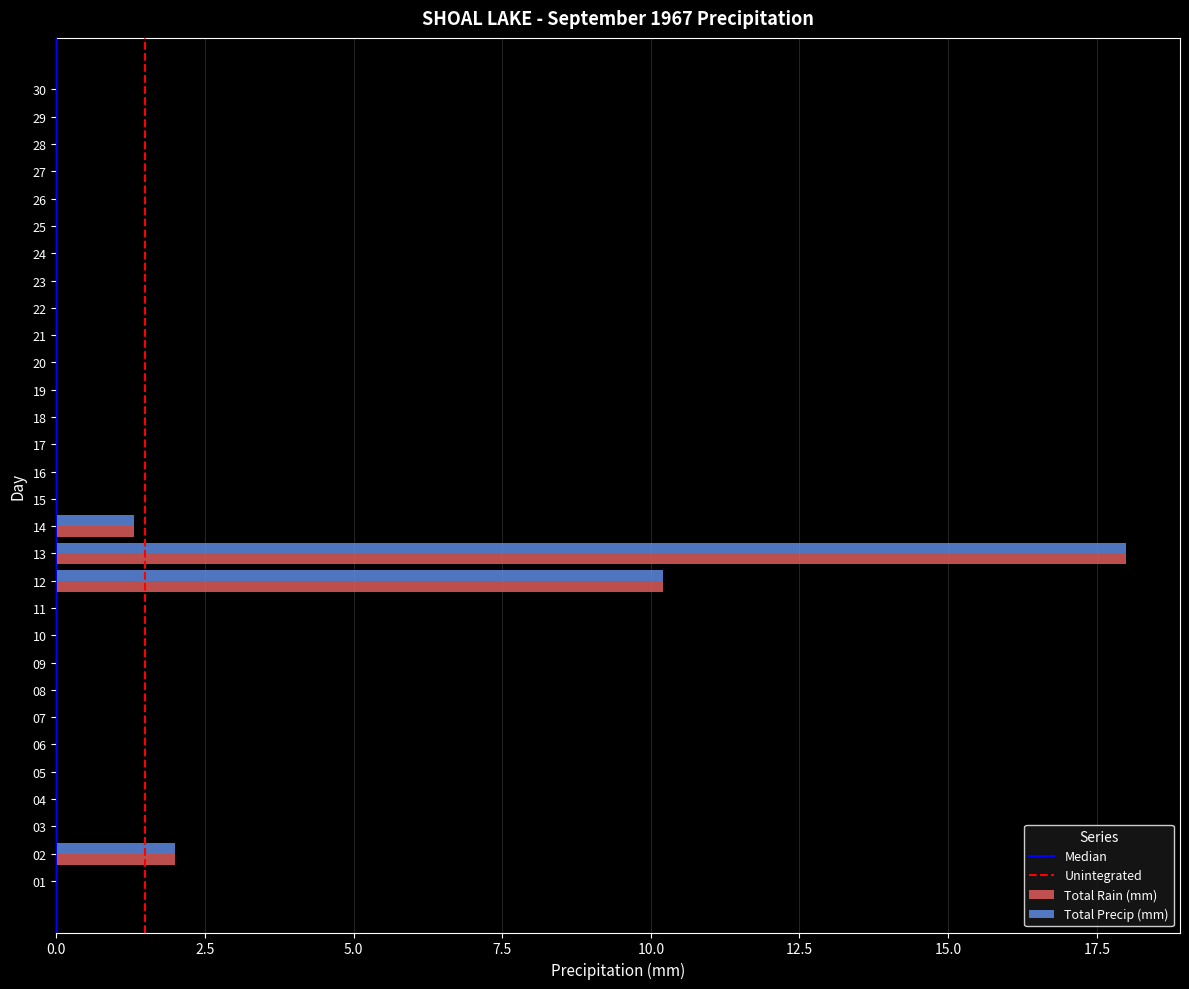

What is the maximum value shown in the chart?

18.0